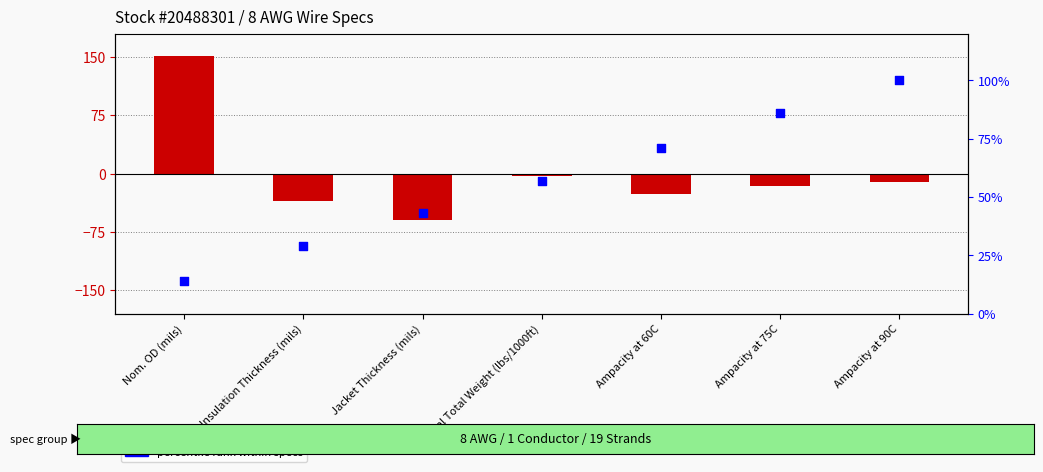

Which series reaches the maximum Y coordinate?

value (offset from mean)